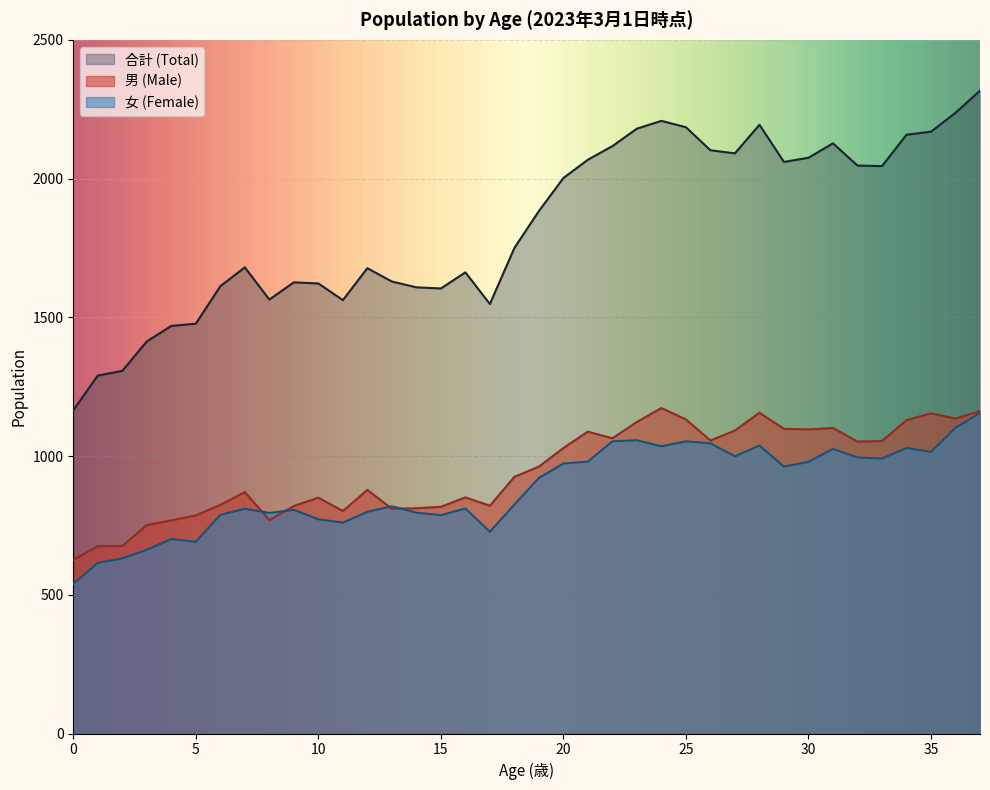

How many lines are shown in the chart?

3